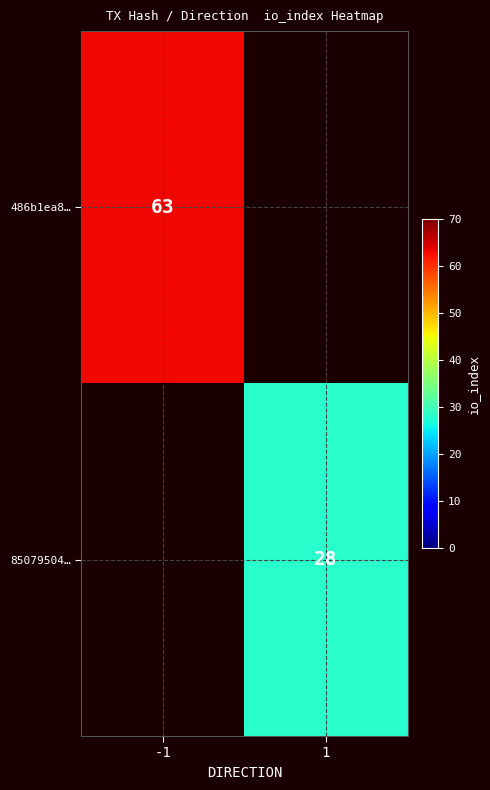

True or false: 85079504… has a value of 28 at 1.

True